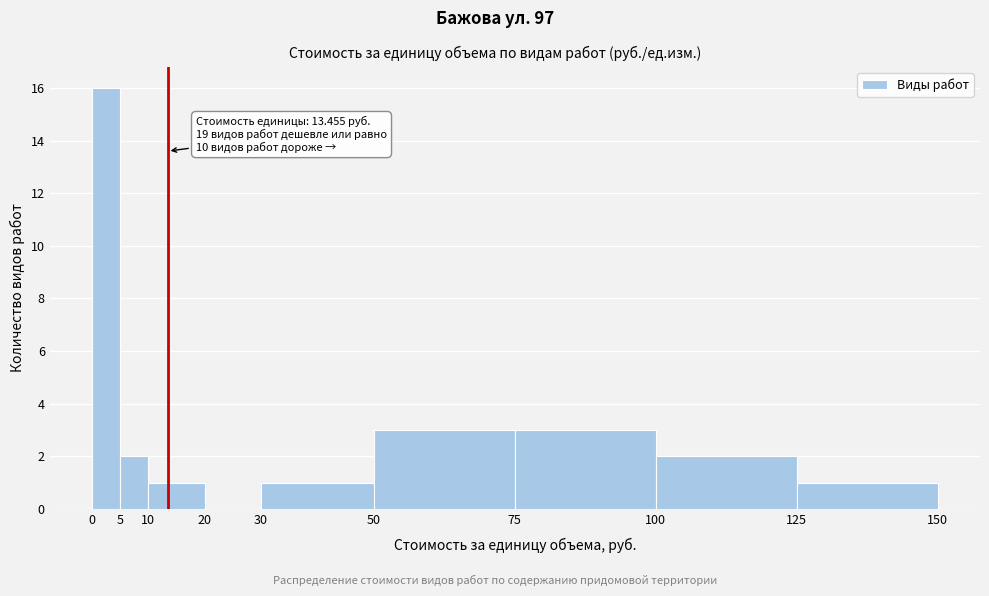

Over which range of the x-axis is the bar tallest?

0 to 5